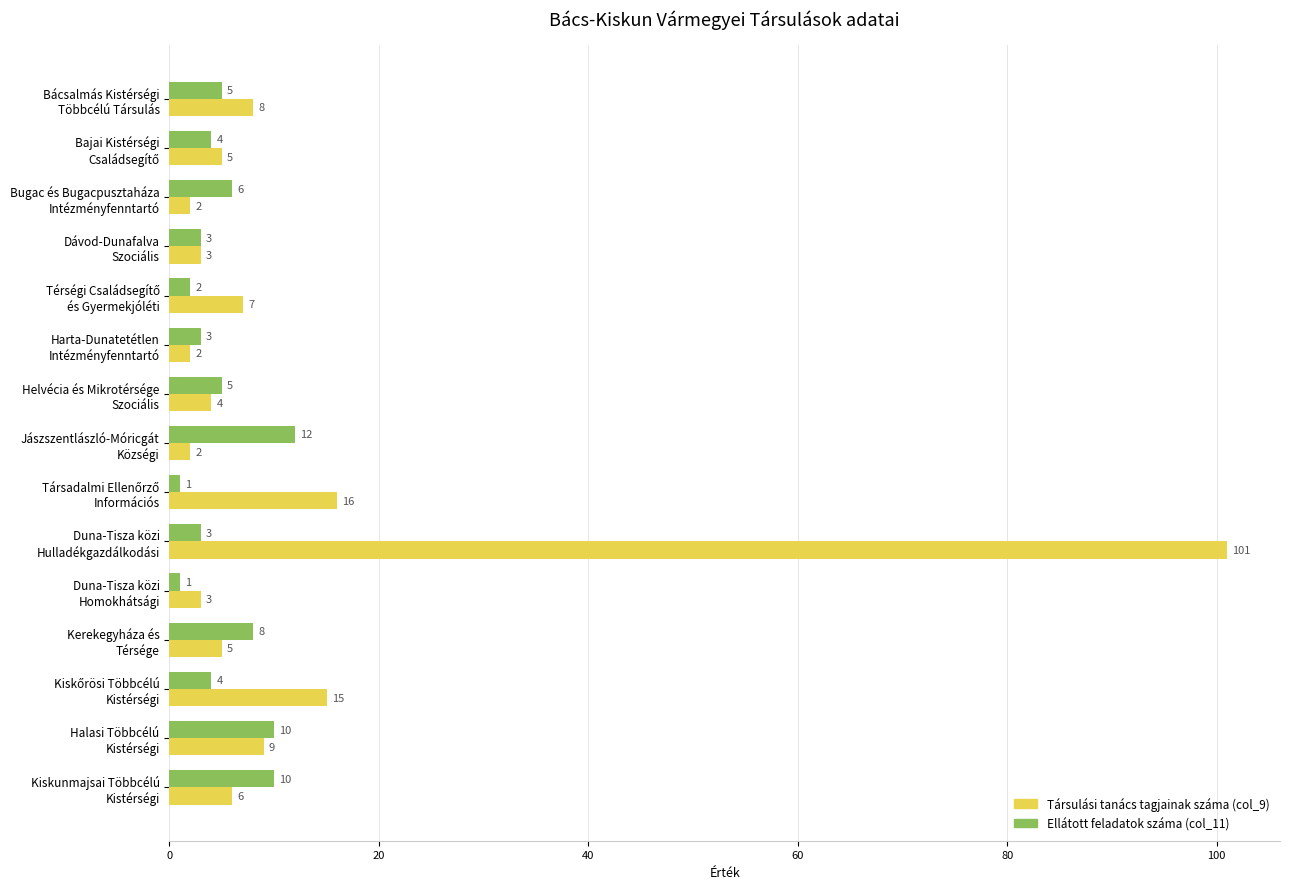

Which series has the largest total across all categories?

Társulási tanács tagjainak száma (col_9)